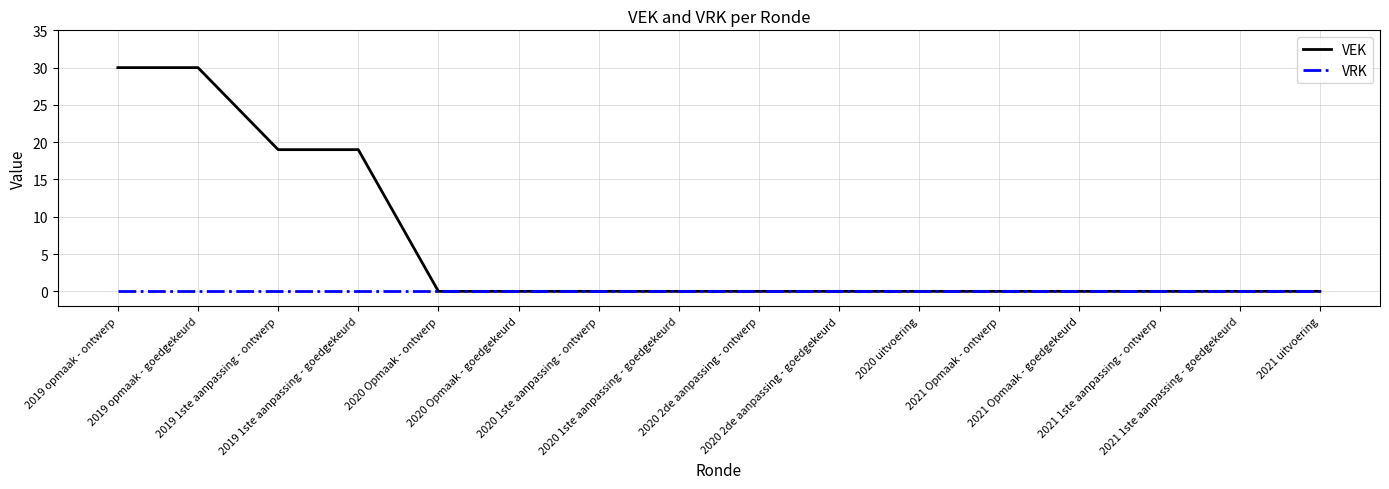

Which series has the widest spread of values?

VEK